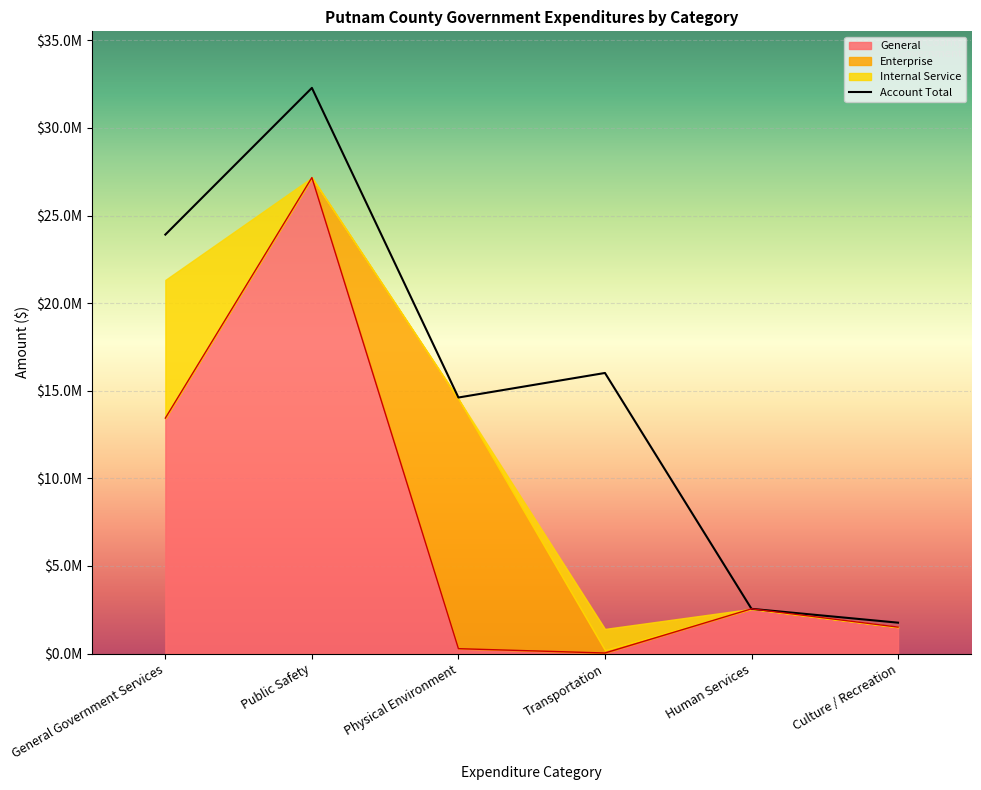

The Public Safety series shows 22516196 at Physical Environment. True or false?

False